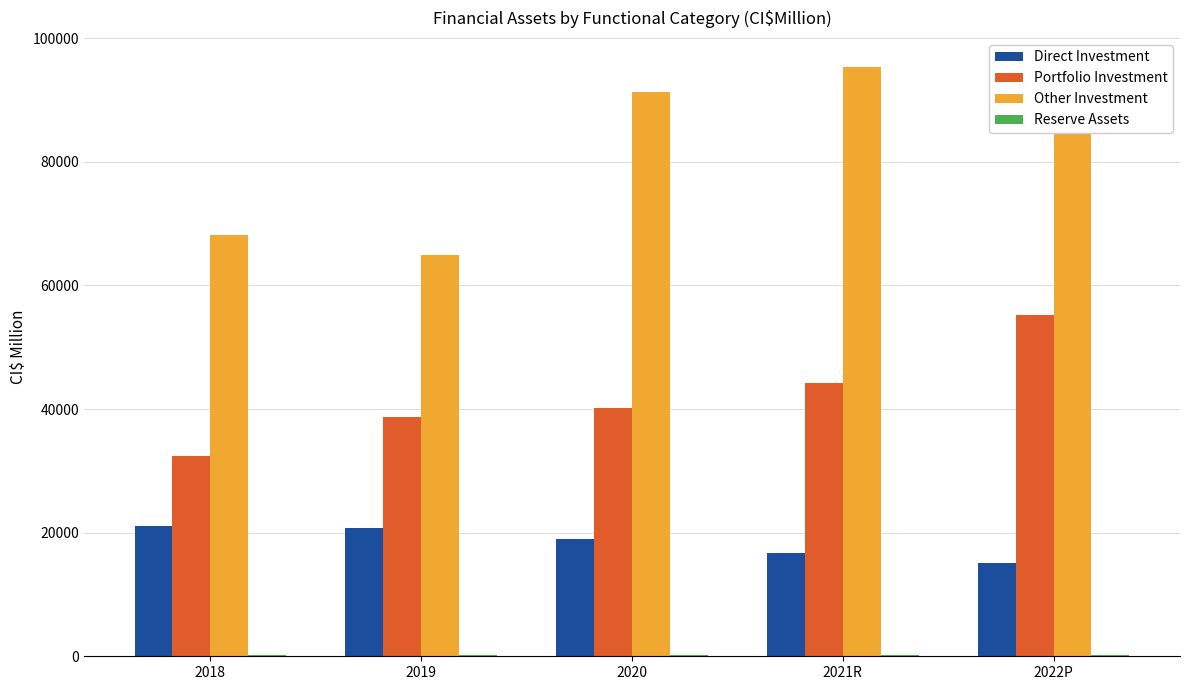

What is the average value of the Direct Investment series?

18532.9